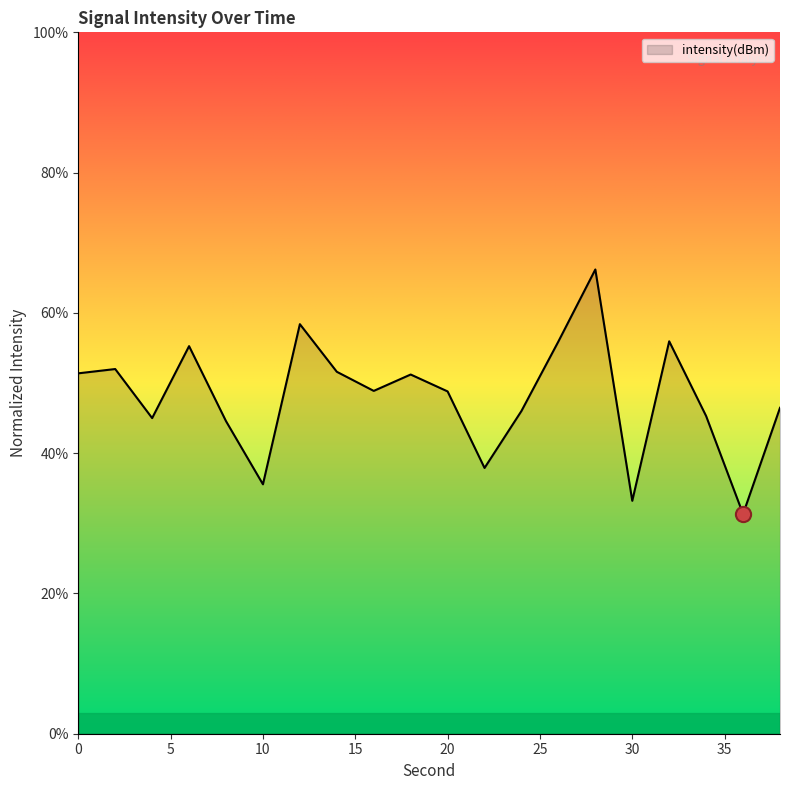

What is the minimum value shown in the chart?

31.3